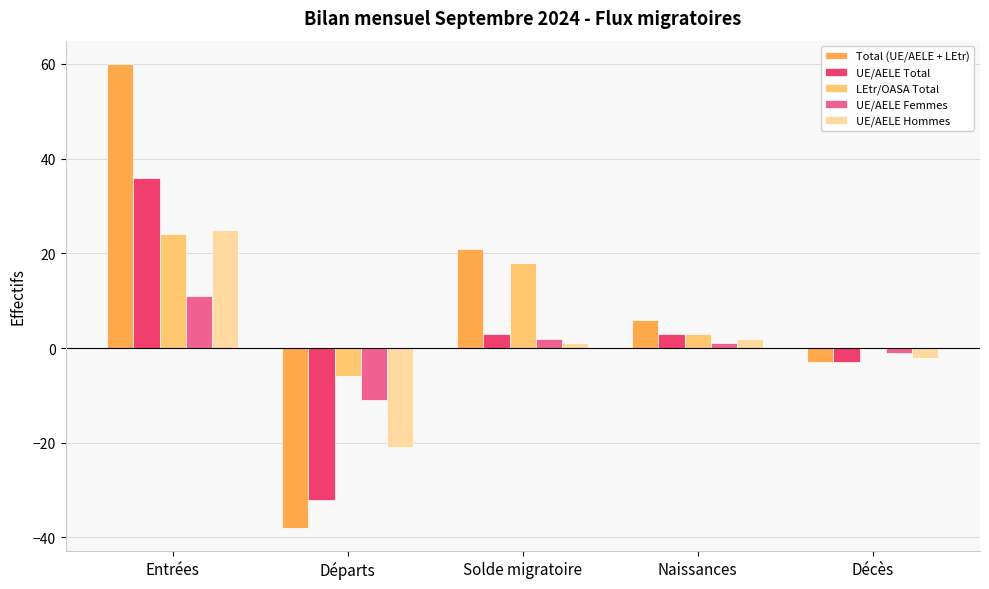

What is the total value across all series at Entrées?

156